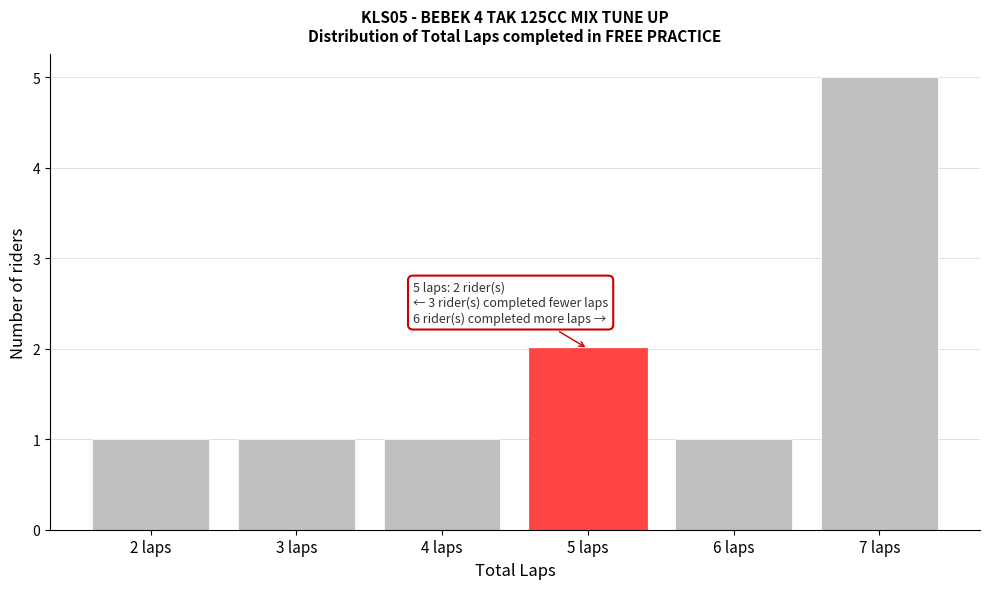

Reading left to right, transcribe all the data shown in this chart.

1	1	1	2	1	5